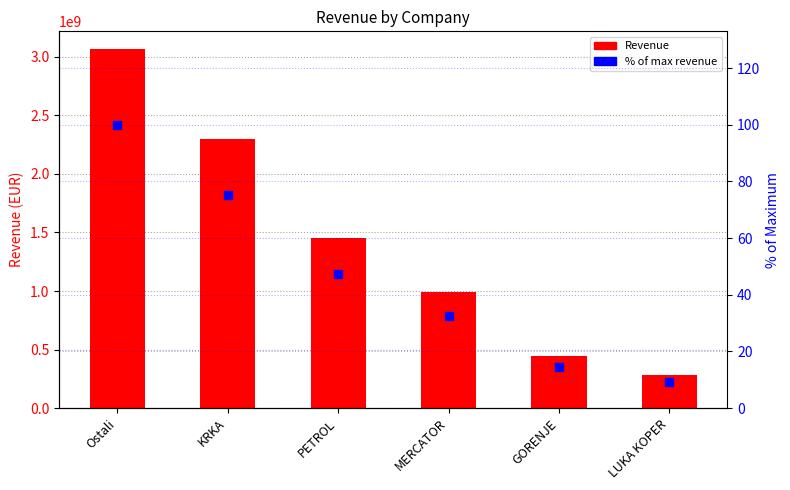

What are all the series names shown in the legend?

Revenue, % of max